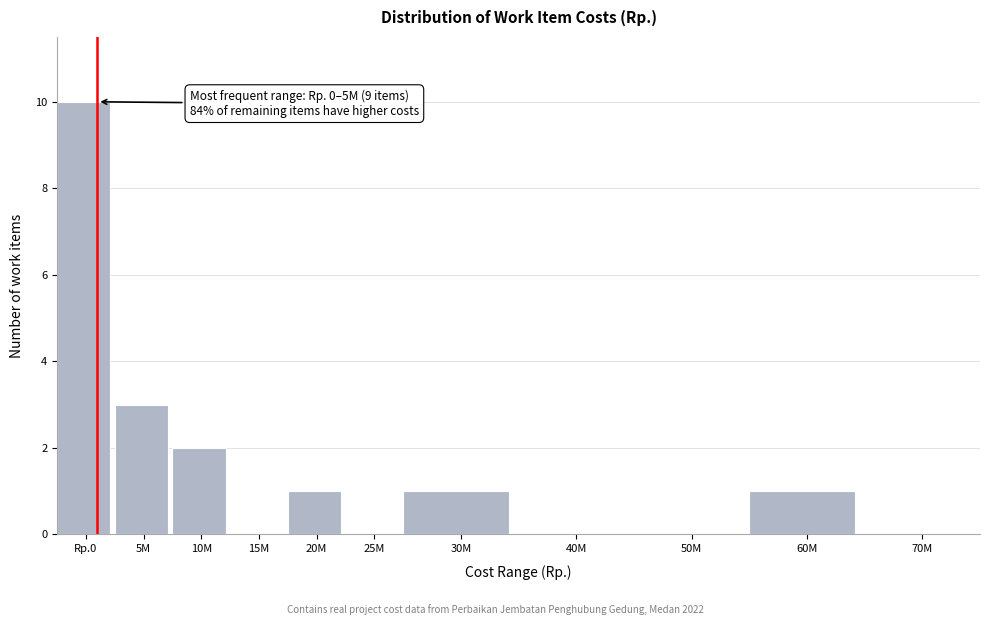

Reading left to right, what are all the values shown in this chart?

Rp.0=10	5M=3	10M=2	15M=0	20M=1	25M=0	30M=1	40M=0	50M=0	60M=1	70M=0